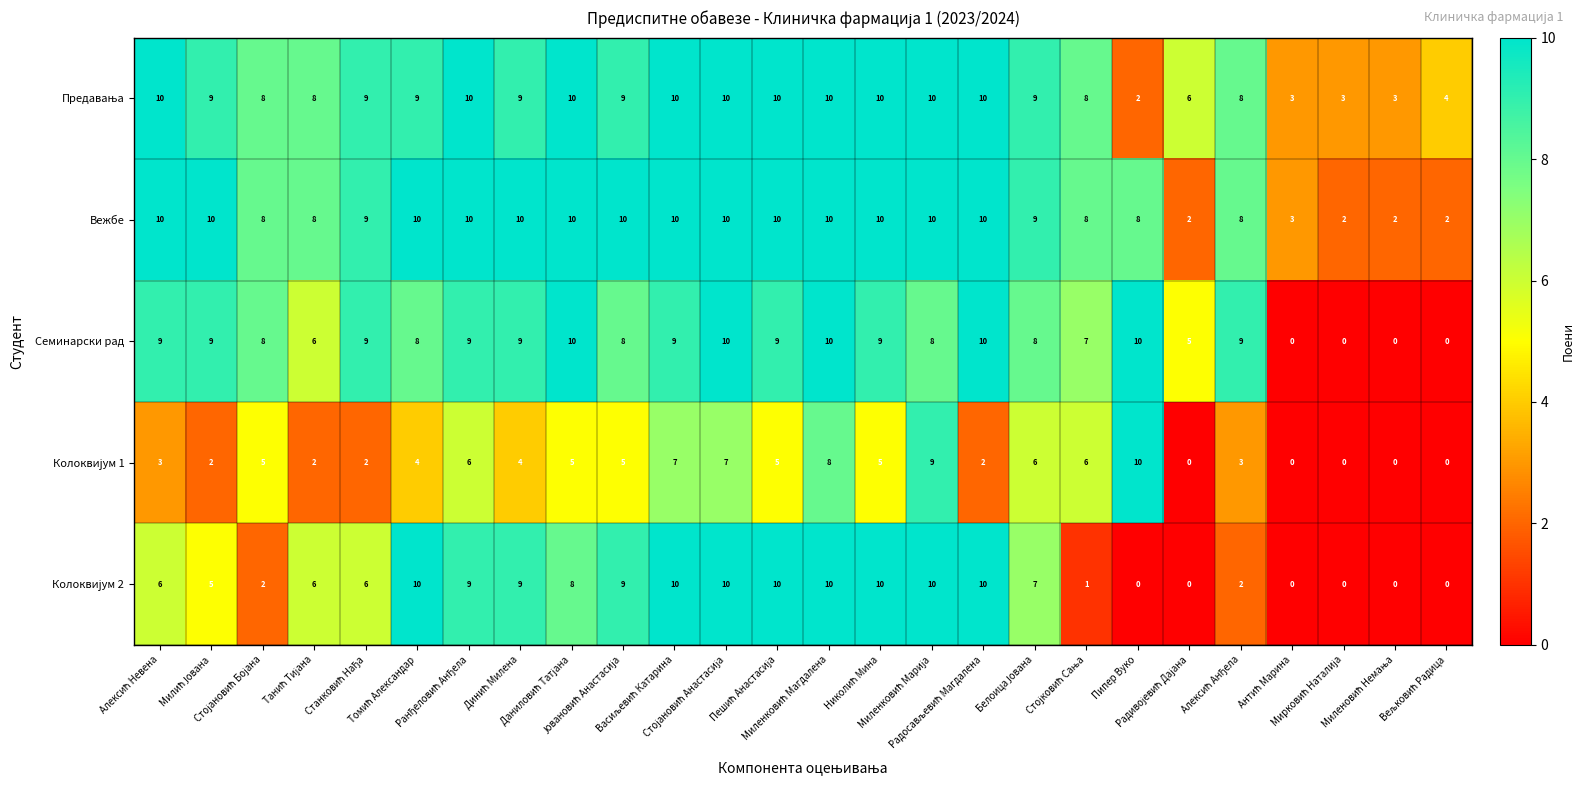

What is the greatest value displayed?

10